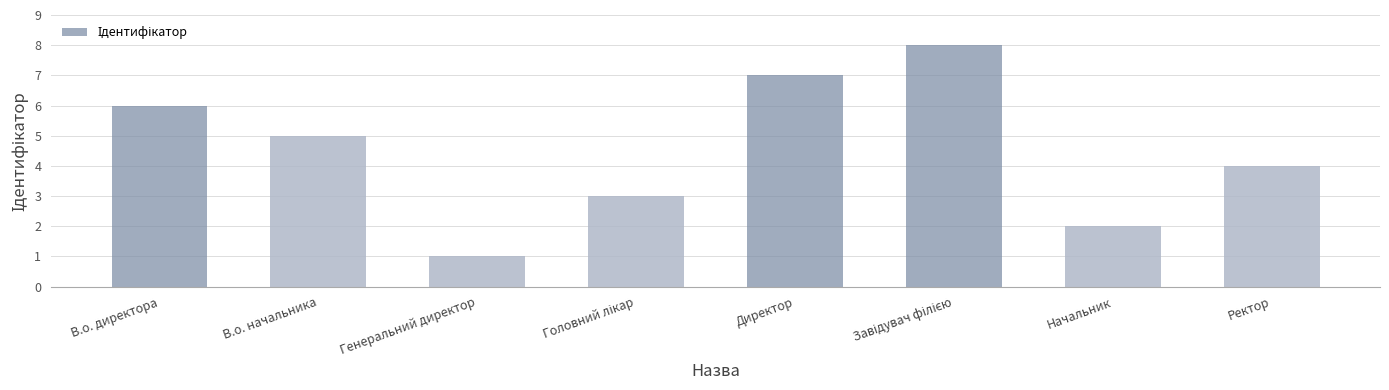

Read the value at Генеральний директор.

1